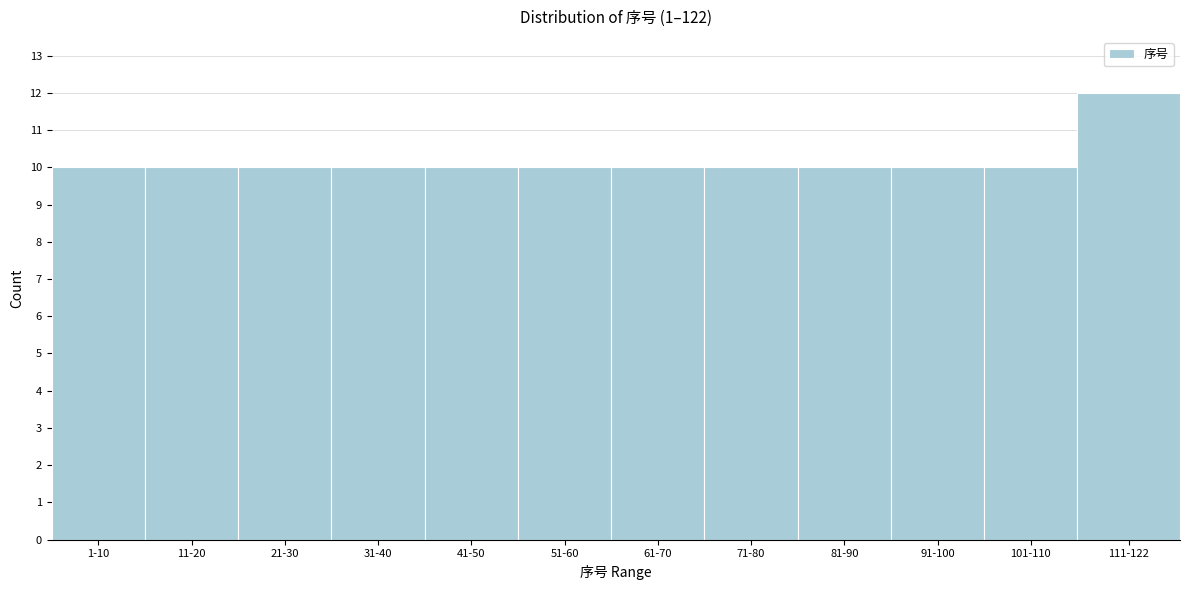

Reading right to left, list all the values displayed in this chart.

111-122=12	101-110=10	91-100=10	81-90=10	71-80=10	61-70=10	51-60=10	41-50=10	31-40=10	21-30=10	11-20=10	1-10=10